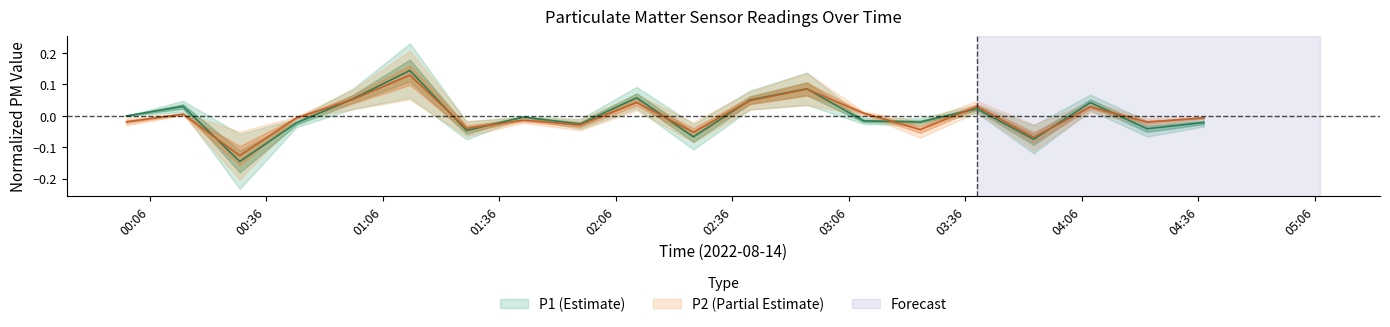

How many series are shown in this chart?

2